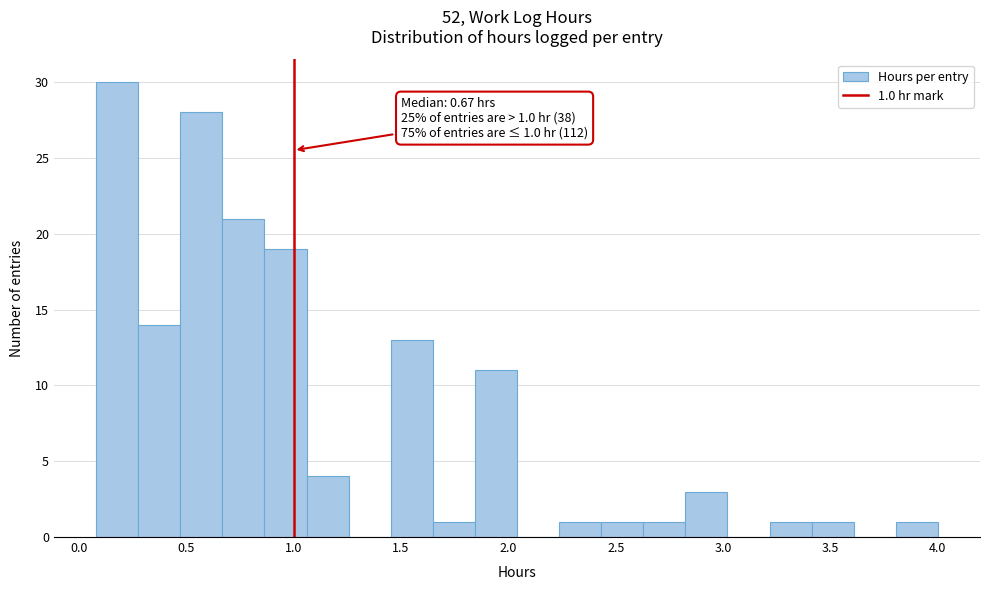

Around what value on the x-axis is the tallest bar? Give the approximate position of its centre, as read against the axis.

0.20